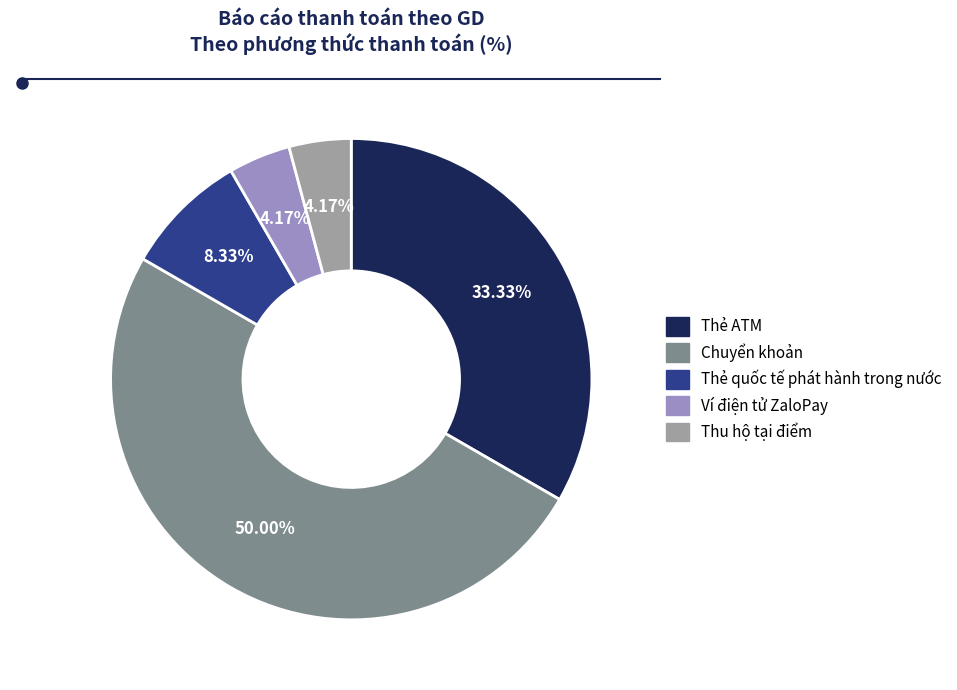

Count the number of slices in the pie.

5